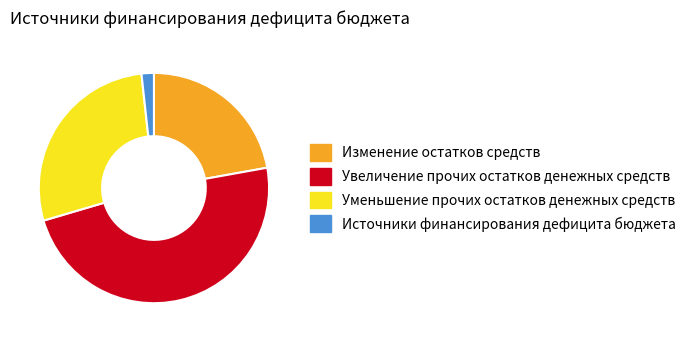

The Источники финансирования дефицита бюджета slice represents 2% of the pie. True or false?

True